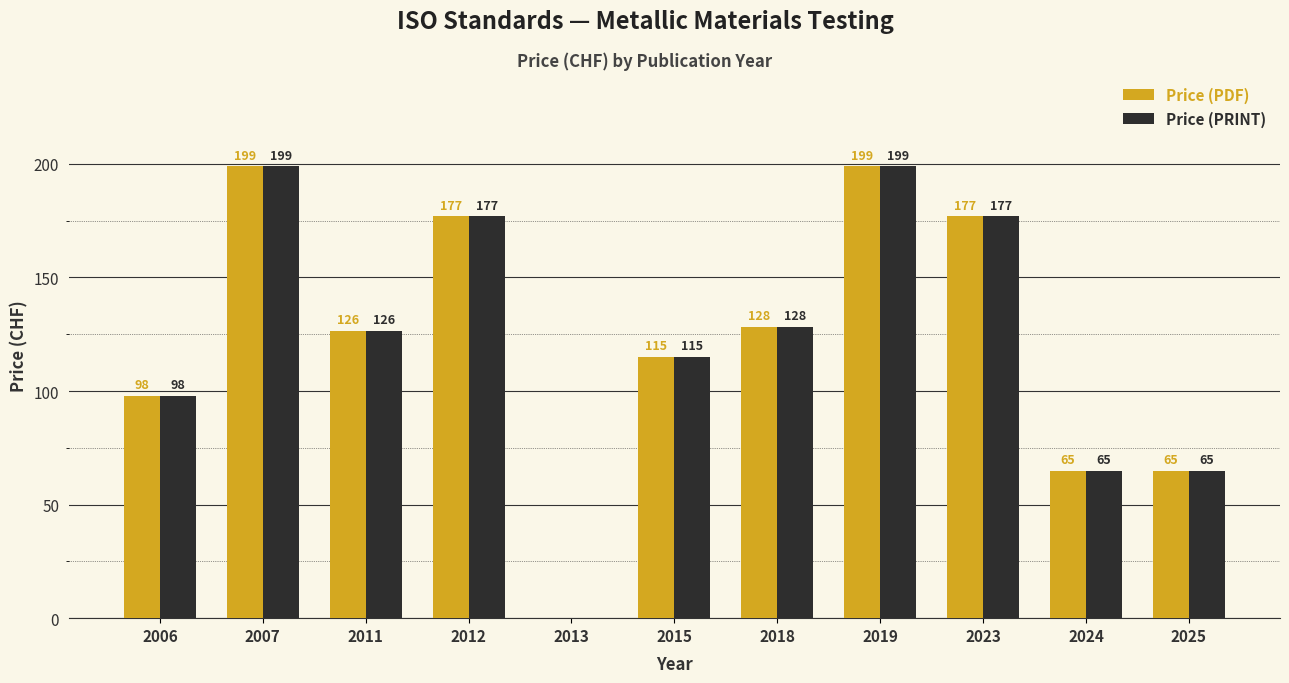

True or false: Price (PRINT) has a value of 238.8 at 2012.

False